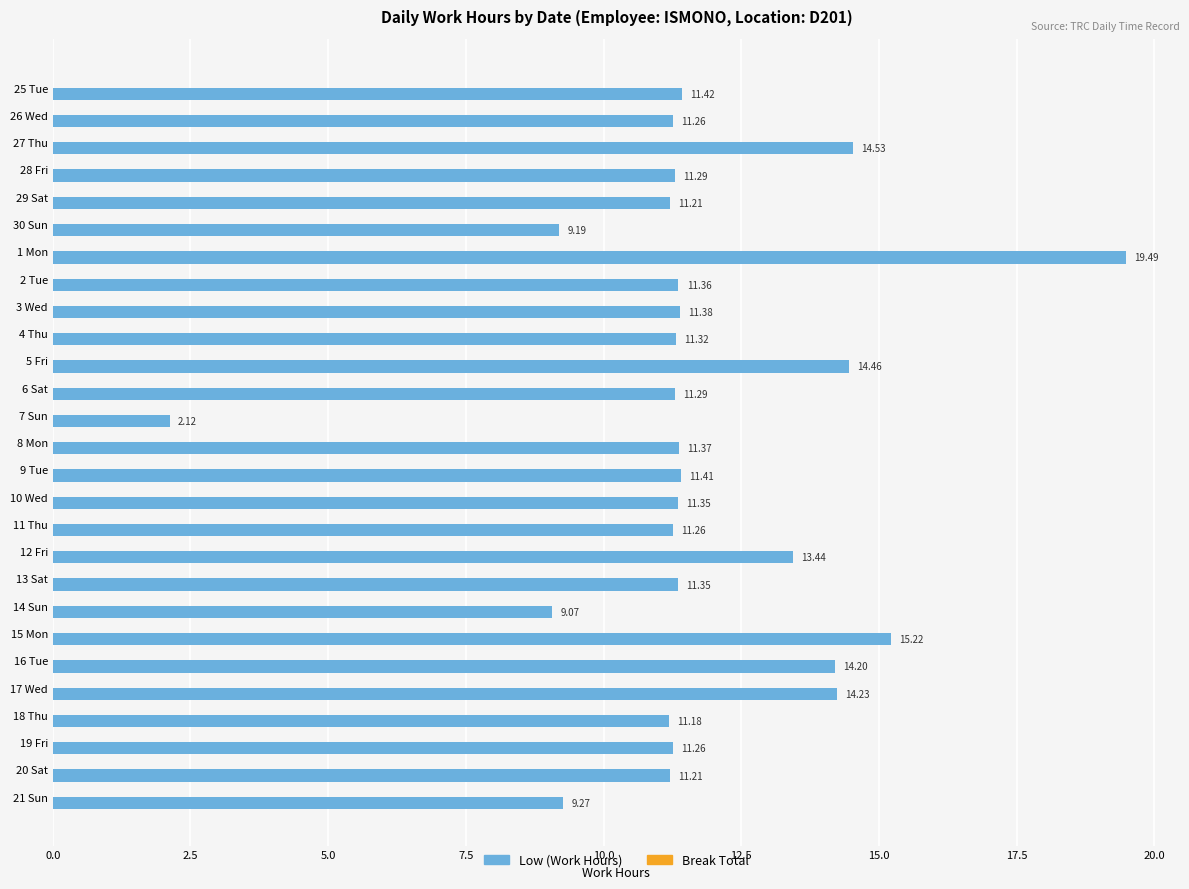

What is the sum of the values at 21 Sun and 13 Sat?

20.6